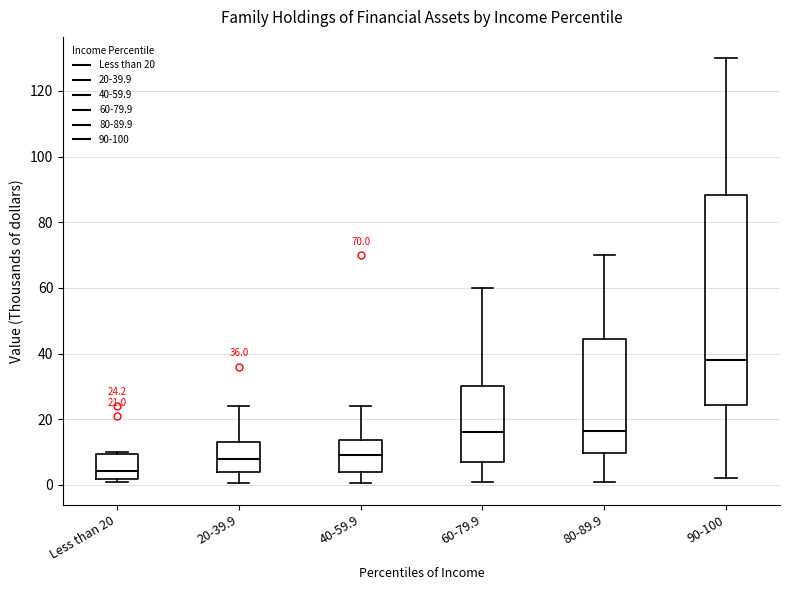

Which box is the tallest, from its lower edge to its upper edge?

90-100